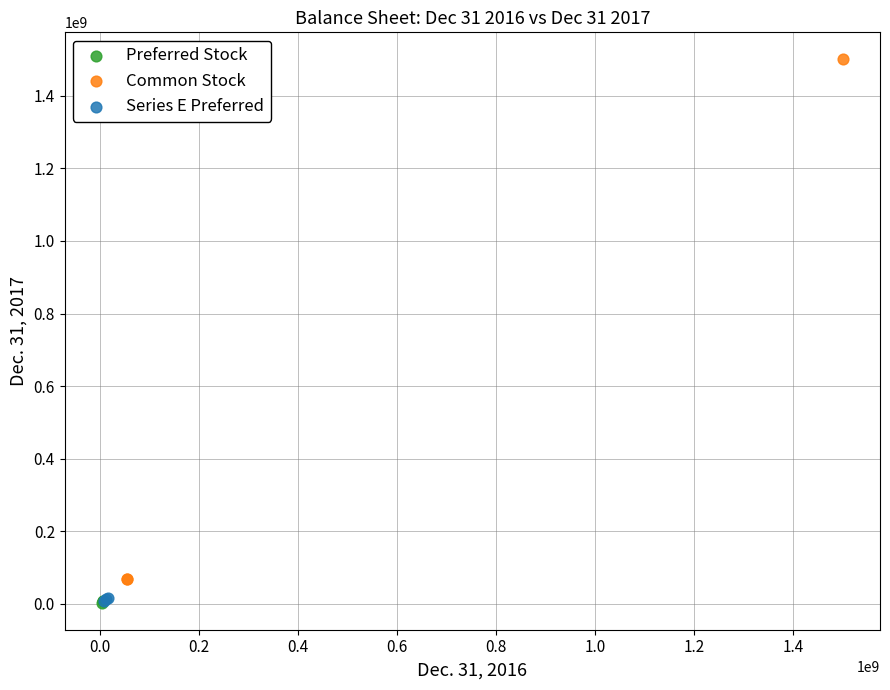

Which series has the widest spread of Y values?

Common Stock